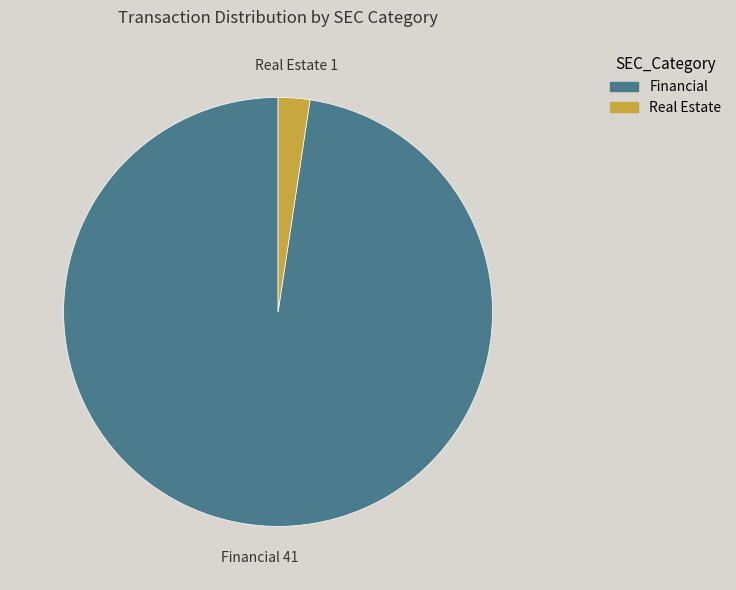

Is there a majority slice in this chart?

Yes